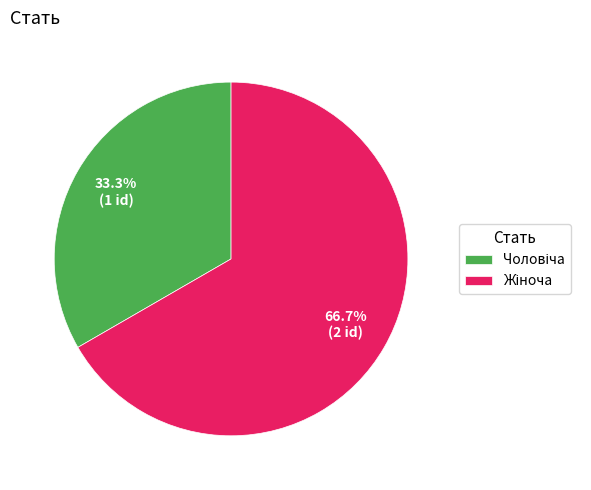

Is there any slice that represents more than half of the pie?

Yes